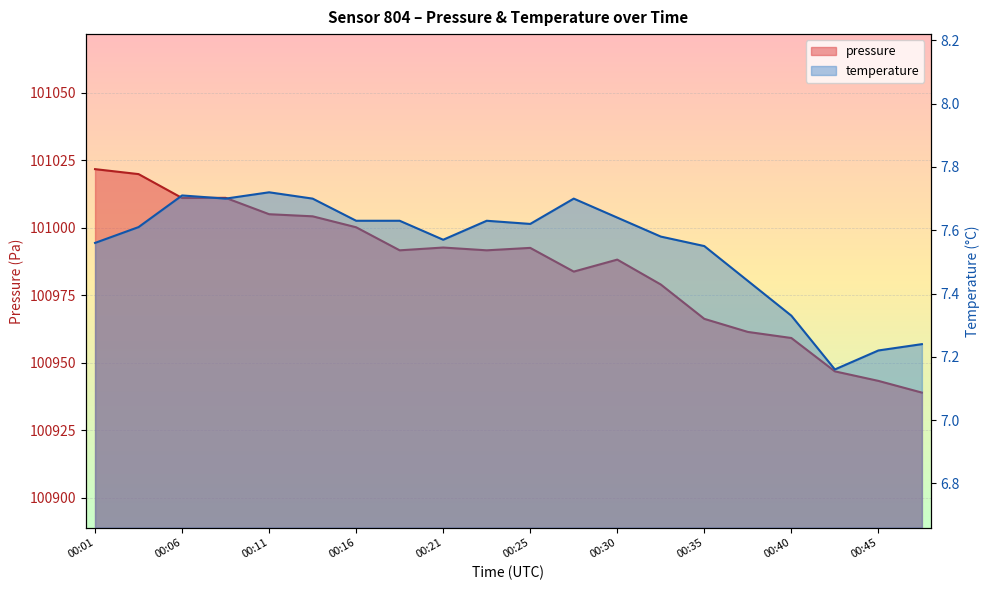

At which category does pressure reach its first local peak?

00:08